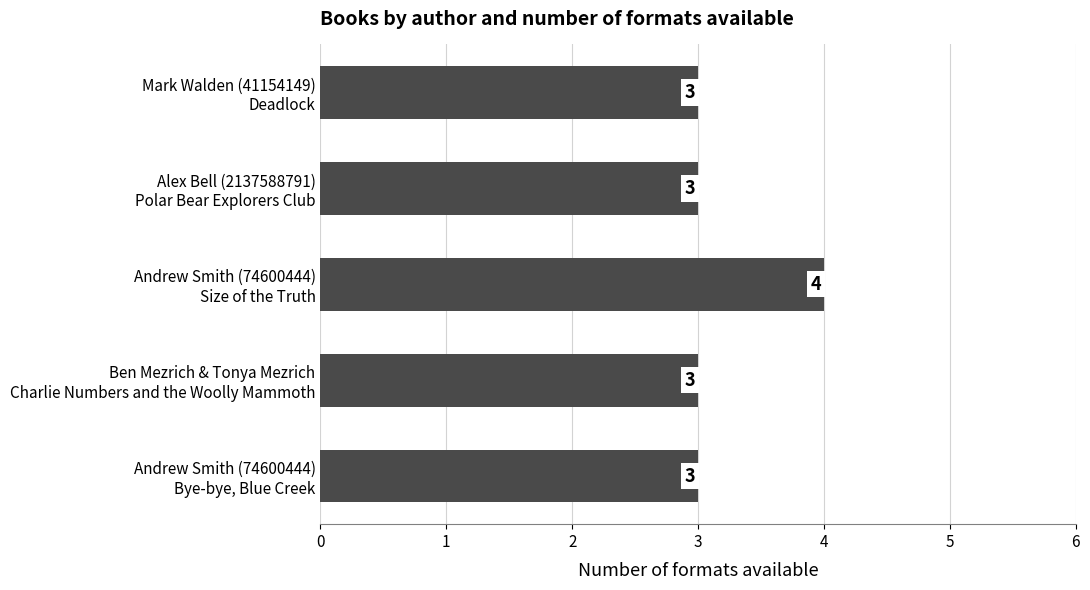

How many bars are there in total?

5